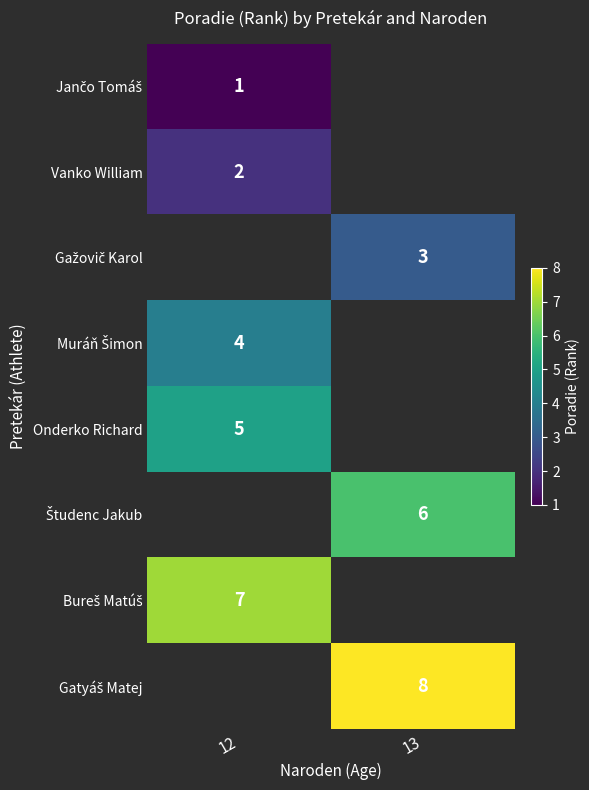

True or false: Onderko Richard has a value of 2 at 12.

False